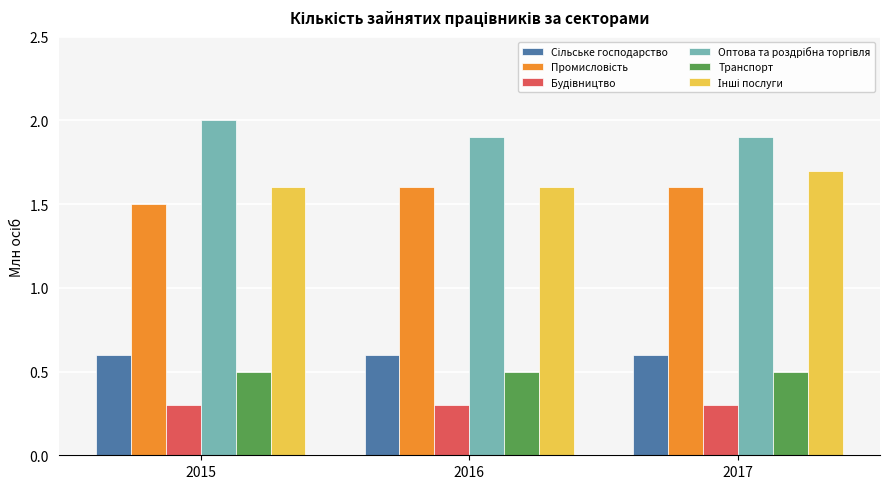

What is the total value across all series at 2015?

6.5